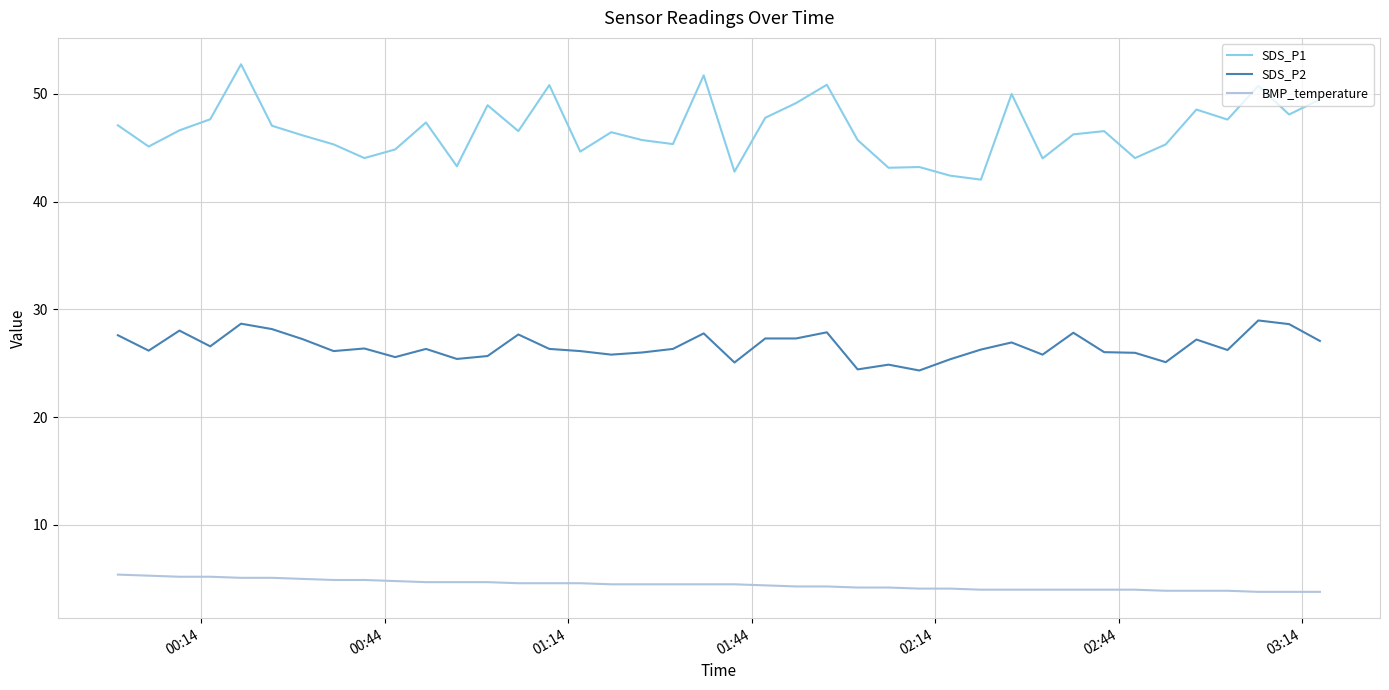

What is the minimum value for SDS_P1?

42.0